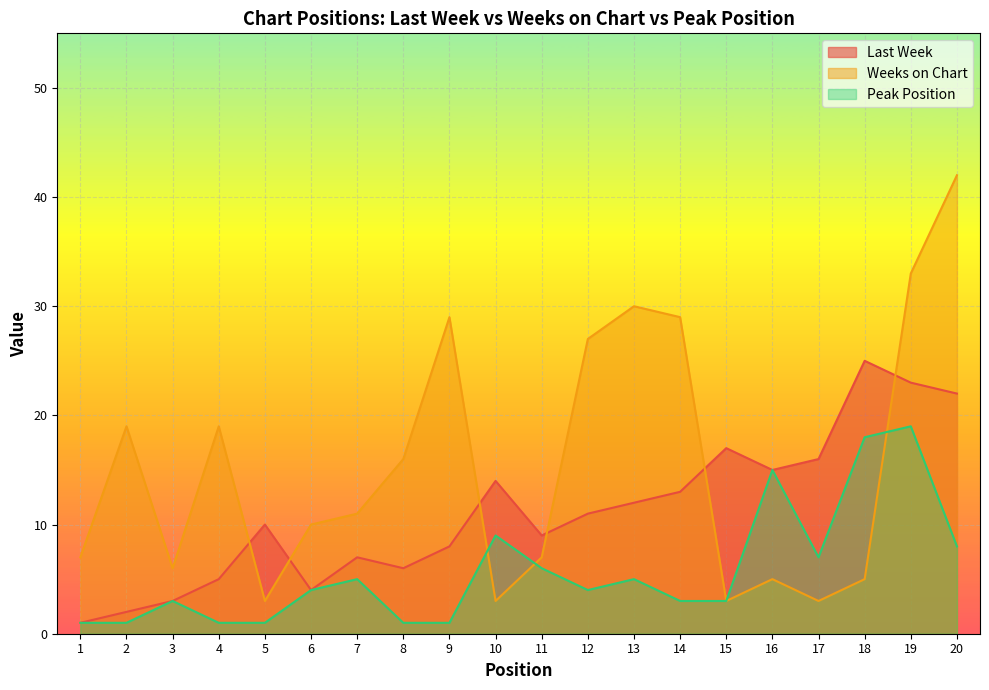

Rank the series by their average value, from lowest to highest.

Peak Position, Last Week, Weeks on Chart